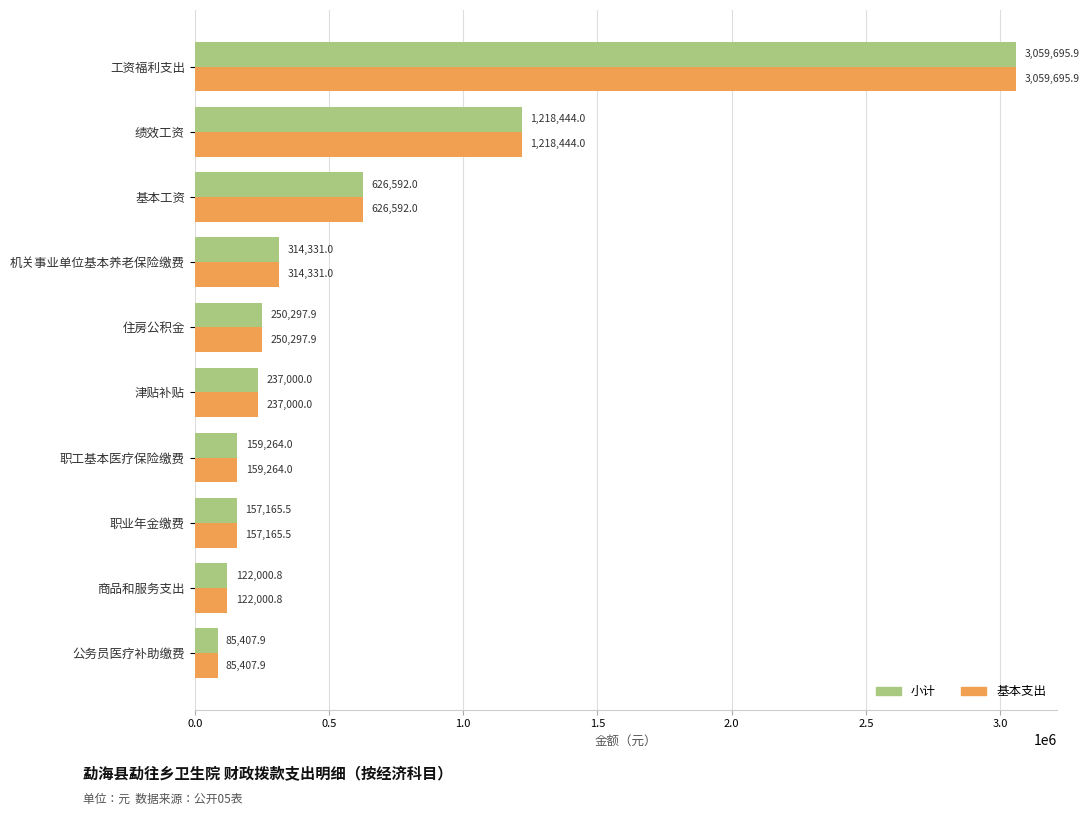

What is the total value across all series at 职工基本医疗保险缴费?

318528.0